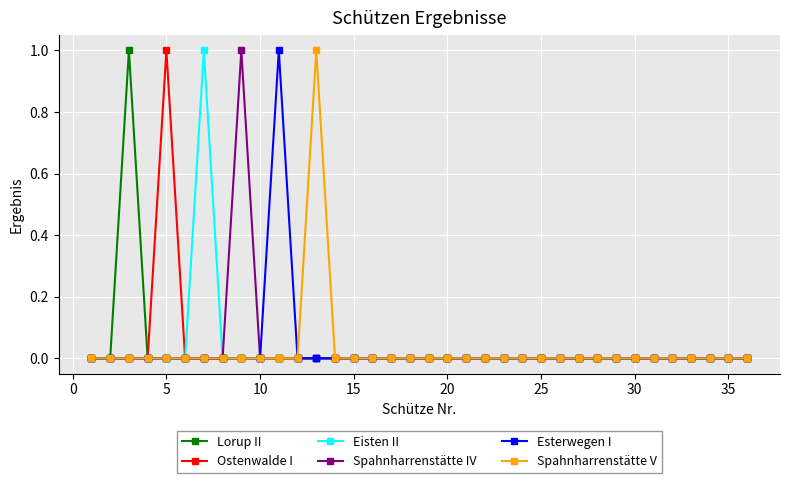

Count the number of categories in the chart.

36